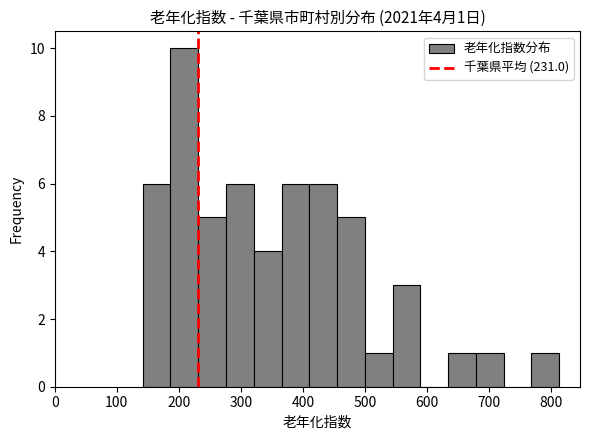

Which range on the x-axis has the tallest bar?

190 to 230